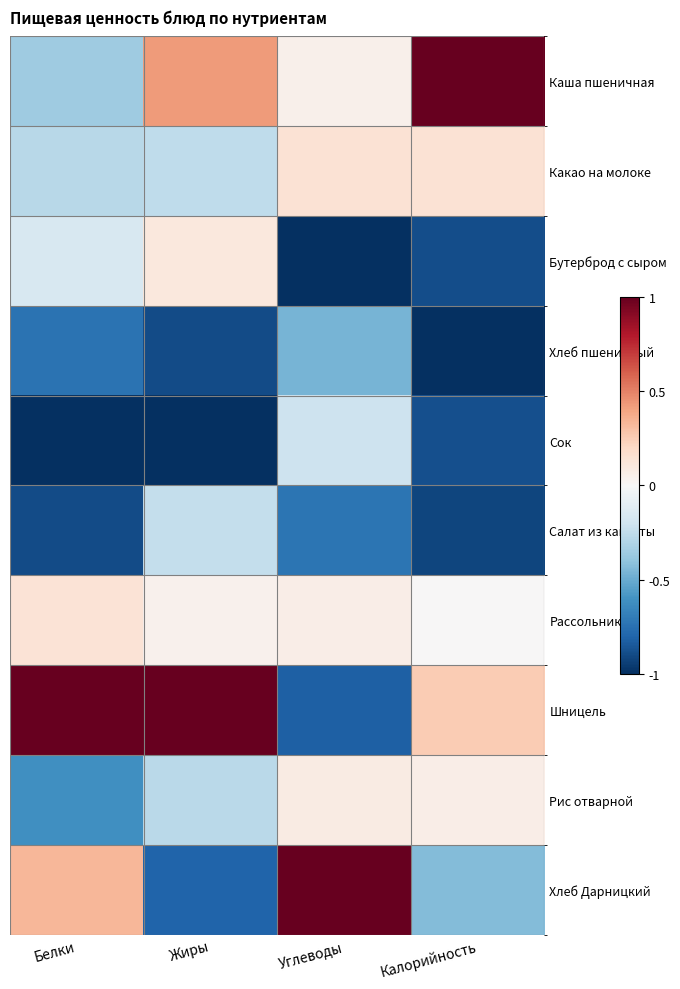

Reading left to right, extract all data points from this chart.

Каша пшеничная: Белки=-0.4	Жиры=0.4	Углеводы=0.1	Калорийность=1.0
Какао на молоке: Белки=-0.3	Жиры=-0.3	Углеводы=0.1	Калорийность=0.1
Бутерброд с сыром: Белки=-0.2	Жиры=0.1	Углеводы=-1.0	Калорийность=-0.9
Хлеб пшеничный: Белки=-0.7	Жиры=-0.9	Углеводы=-0.5	Калорийность=-1.0
Сок: Белки=-1.0	Жиры=-1.0	Углеводы=-0.2	Калорийность=-0.9
Салат из капусты: Белки=-0.9	Жиры=-0.2	Углеводы=-0.7	Калорийность=-0.9
Рассольник: Белки=0.1	Жиры=0.0	Углеводы=0.1	Калорийность=0.0
Шницель: Белки=1.0	Жиры=1.0	Углеводы=-0.8	Калорийность=0.3
Рис отварной: Белки=-0.6	Жиры=-0.3	Углеводы=0.1	Калорийность=0.1
Хлеб Дарницкий: Белки=0.3	Жиры=-0.8	Углеводы=1.0	Калорийность=-0.4